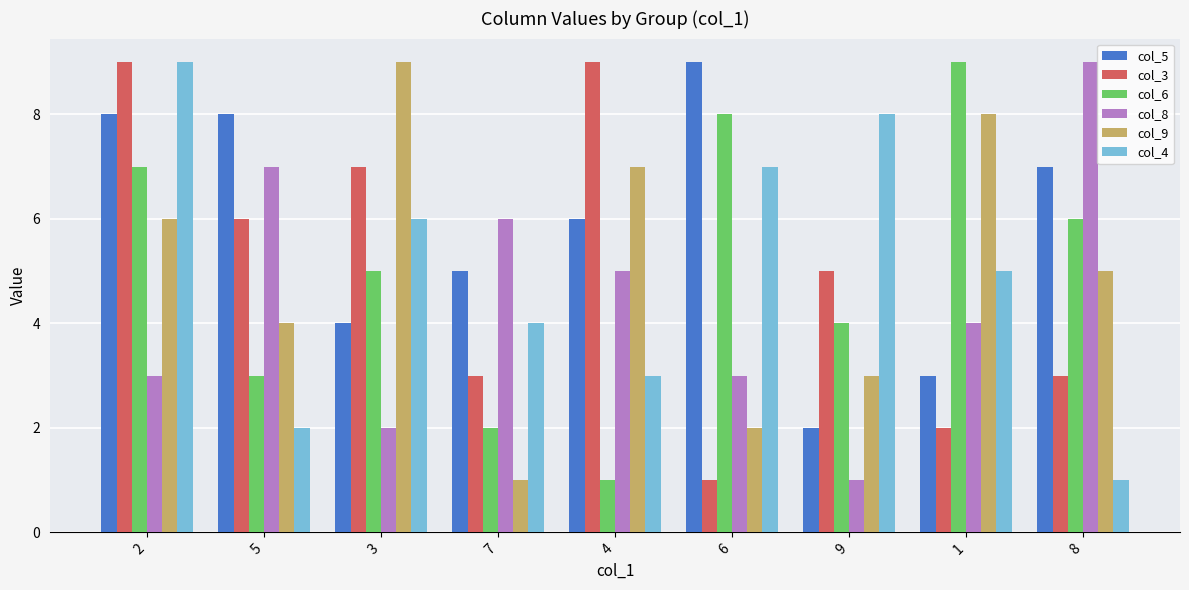

Does the chart contain any negative values?

No